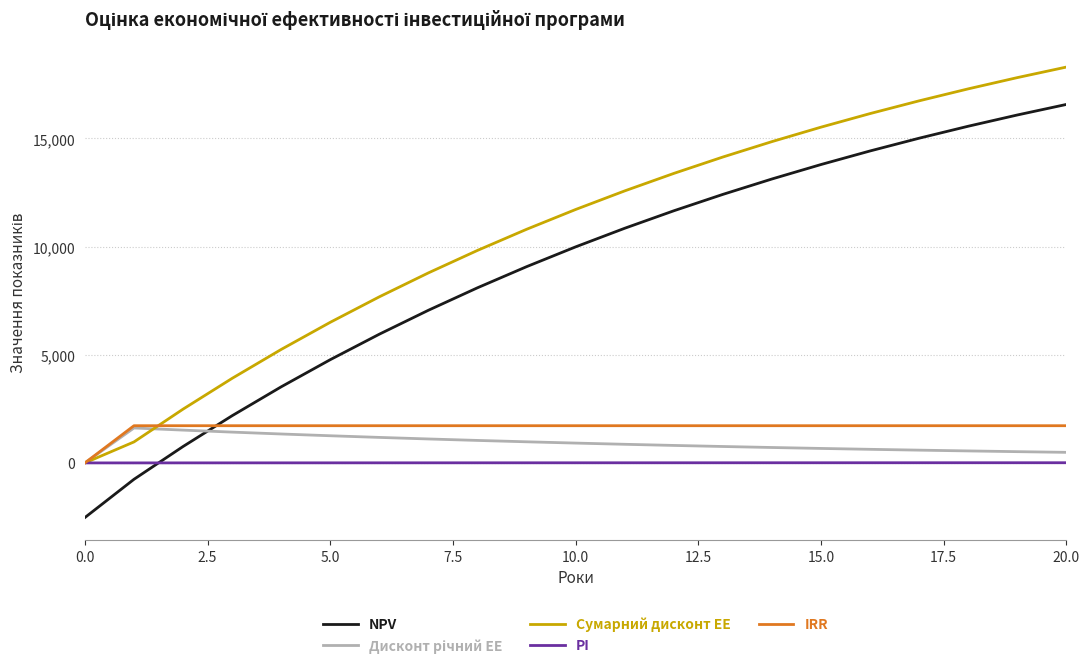

What is the maximum value for NPV?

16574.7